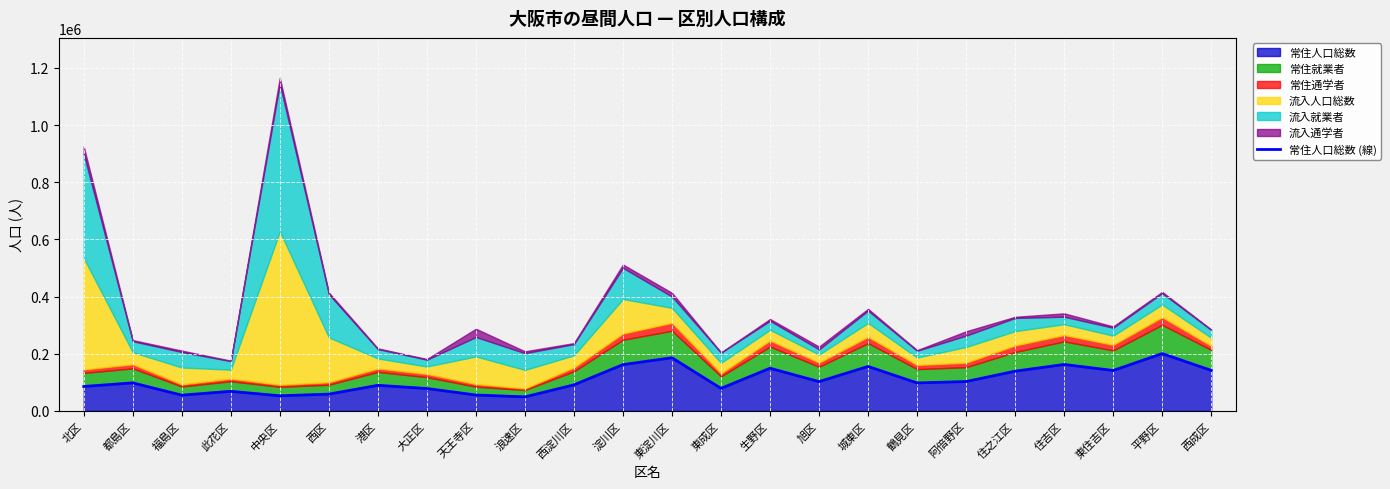

What is the sum of the values at 淀川区 and 平野区?

362578